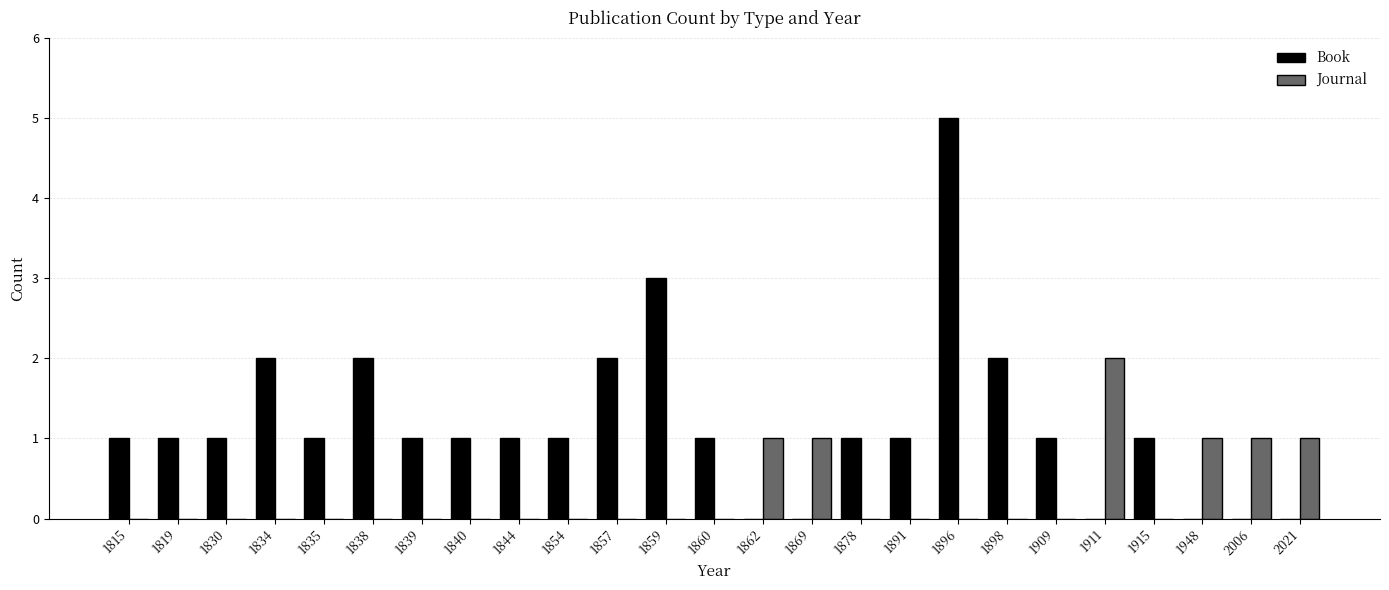

How many groups of bars are there?

25